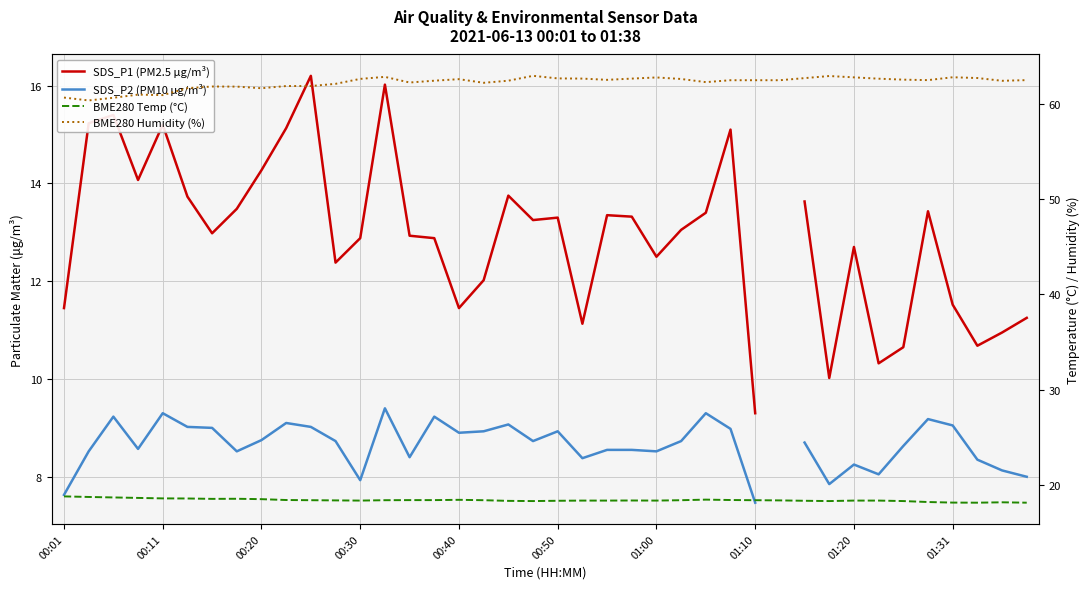

At how many categories does at least one series exceed 38?

40